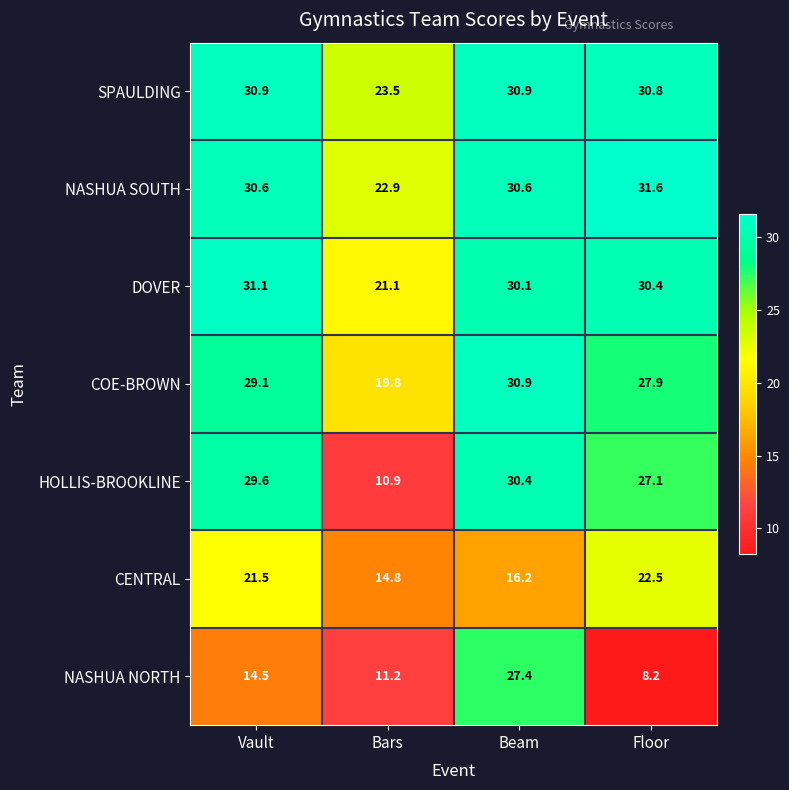

What is the sum of the COE-BROWN values at Beam and Floor?

58.8